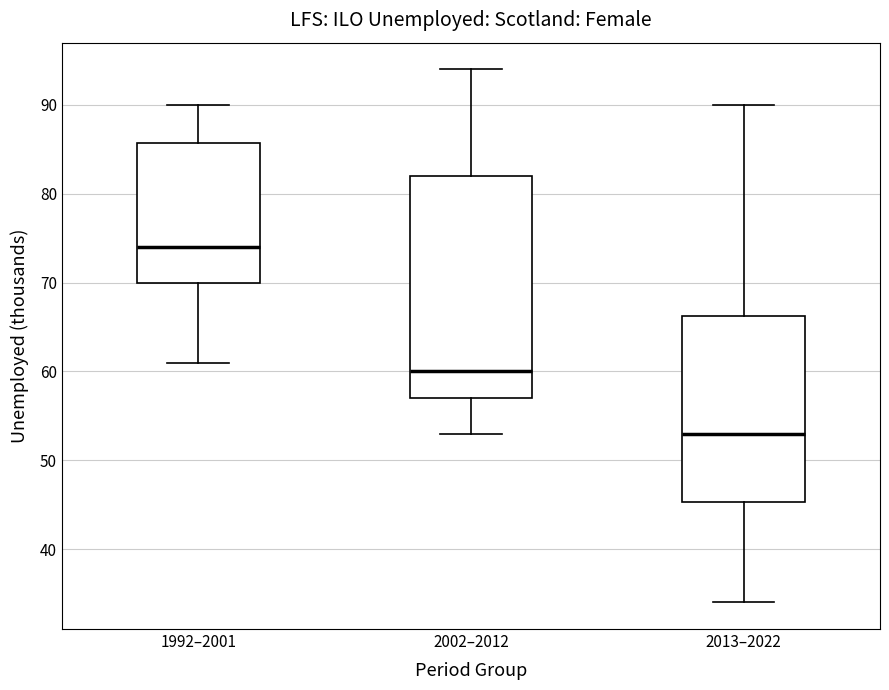

Reading left to right, read every box against the y-axis: the position of its median line, the range the box covers, and the ends of its whiskers. The values are not printed on the chart, so give them approximately, as read against the axis.

1992–2001: median 74, box 70 to 86, whiskers 61 to 90
2002–2012: median 60, box 57 to 82, whiskers 53 to 94
2013–2022: median 53, box 45 to 66, whiskers 34 to 90